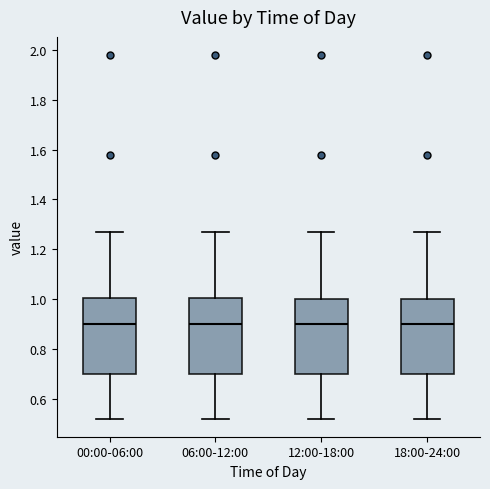

Where is the upper edge of the box for 18:00-24:00 on the y-axis? The values are not printed on the chart, so give them approximately, as read against the axis.

1.00